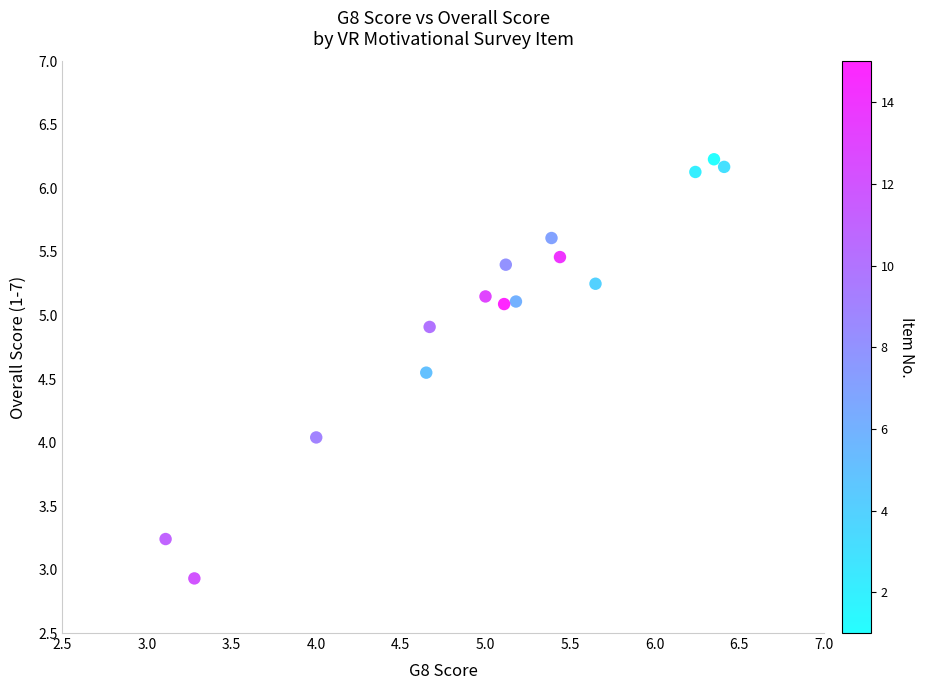

What is the range of X values (max minus min)?

3.3